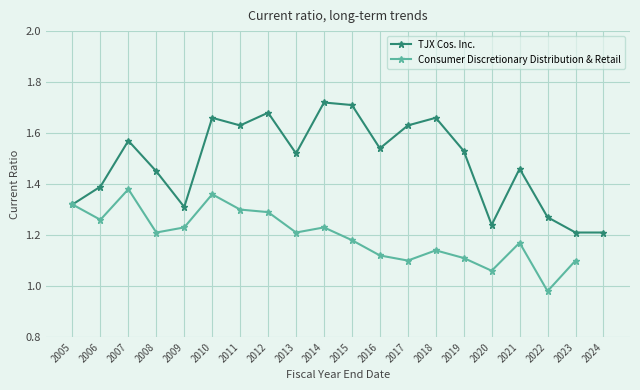

True or false: Consumer Discretionary Distribution & Retail and TJX Cos. Inc. cross at least once.

False